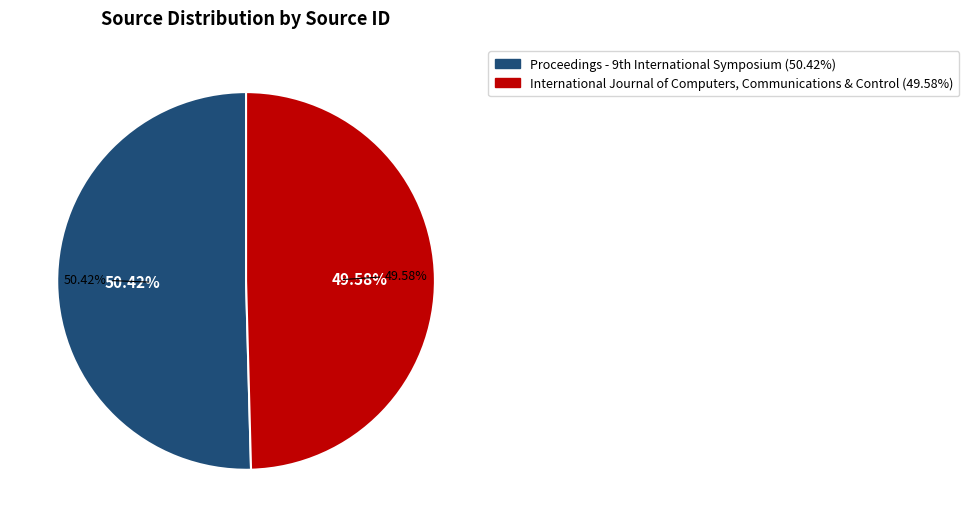

Is International Journal of Computers, Communications & Control the majority of the pie?

No